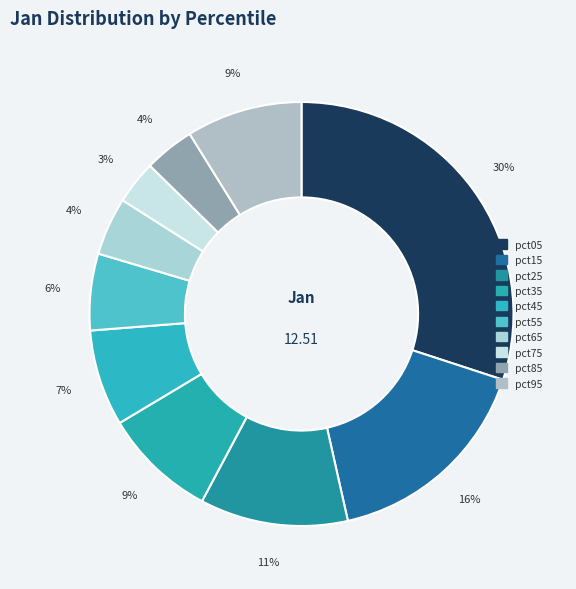

Which category has the biggest portion of the pie?

pct05